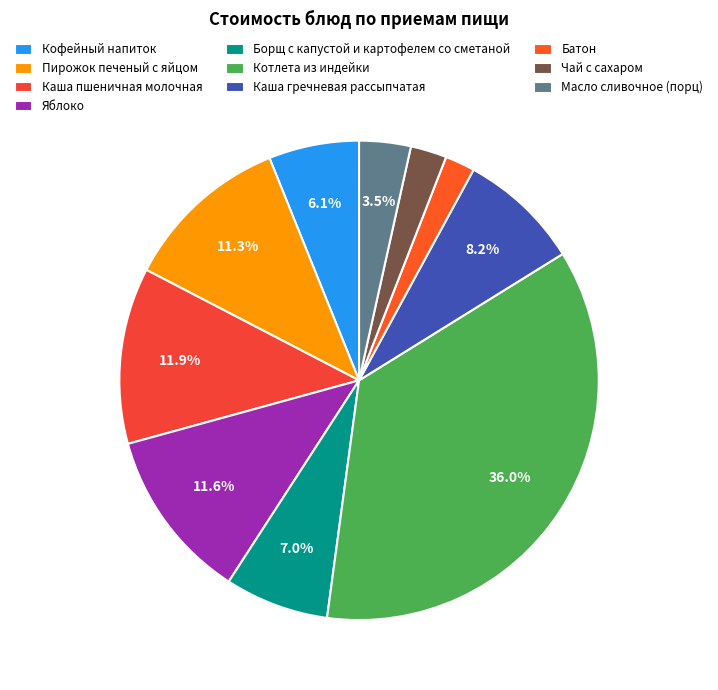

Rank the categories by value from lowest to highest.

Батон, Чай с сахаром, Масло сливочное (порц), Кофейный напиток, Борщ с капустой и картофелем со сметаной, Каша гречневая рассыпчатая, Пирожок печеный с яйцом, Яблоко, Каша пшеничная молочная, Котлета из индейки